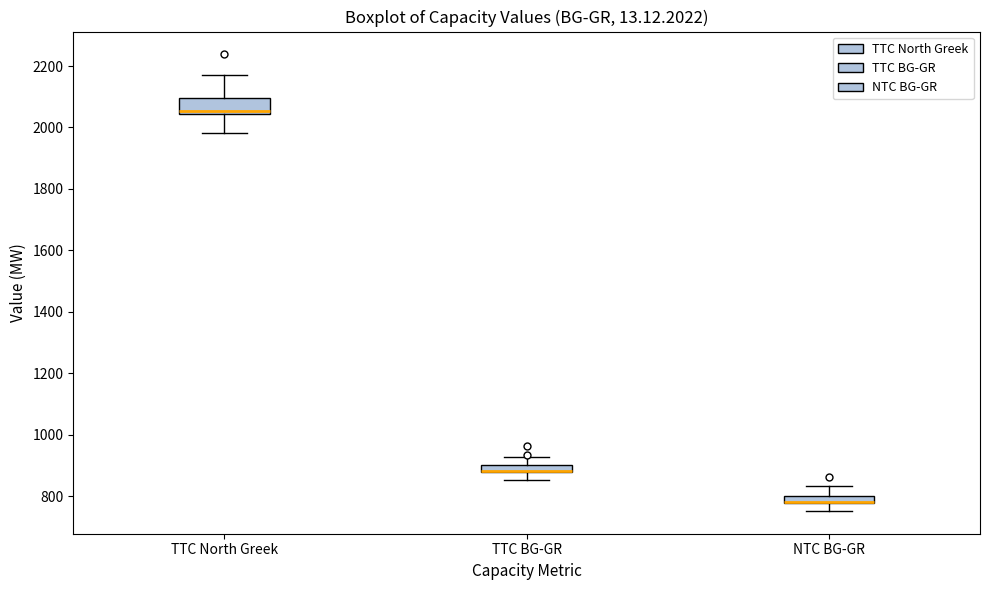

Where is the upper edge of the box for TTC BG-GR on the y-axis? The values are not printed on the chart, so give them approximately, as read against the axis.

900